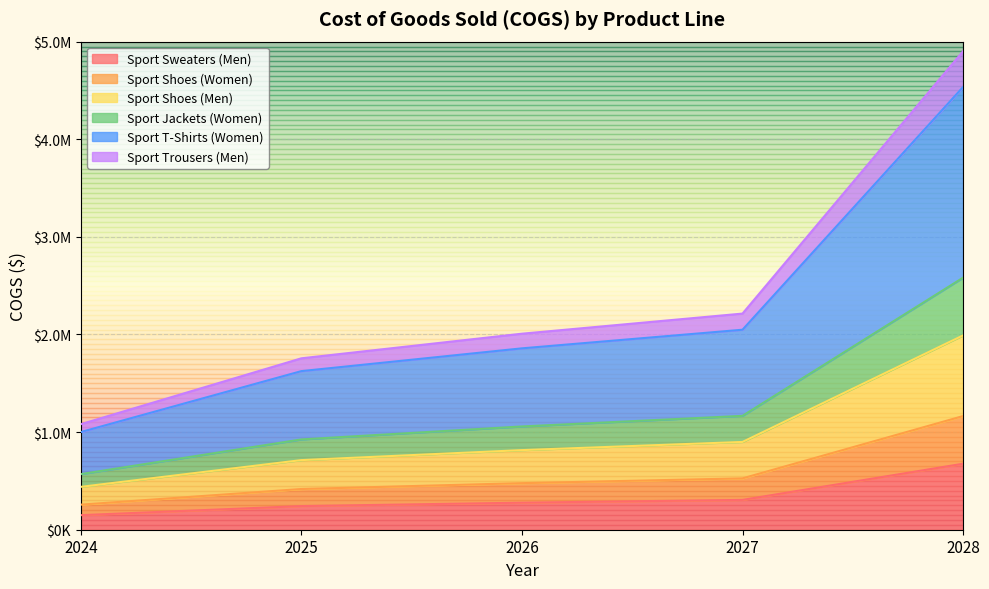

At how many categories does at least one series exceed 3090073?

1